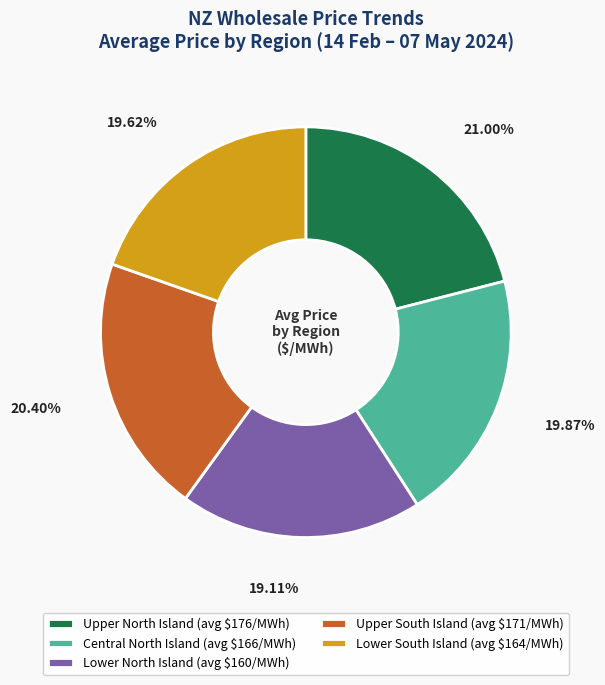

Between Upper North Island and Central North Island, which is larger?

Upper North Island